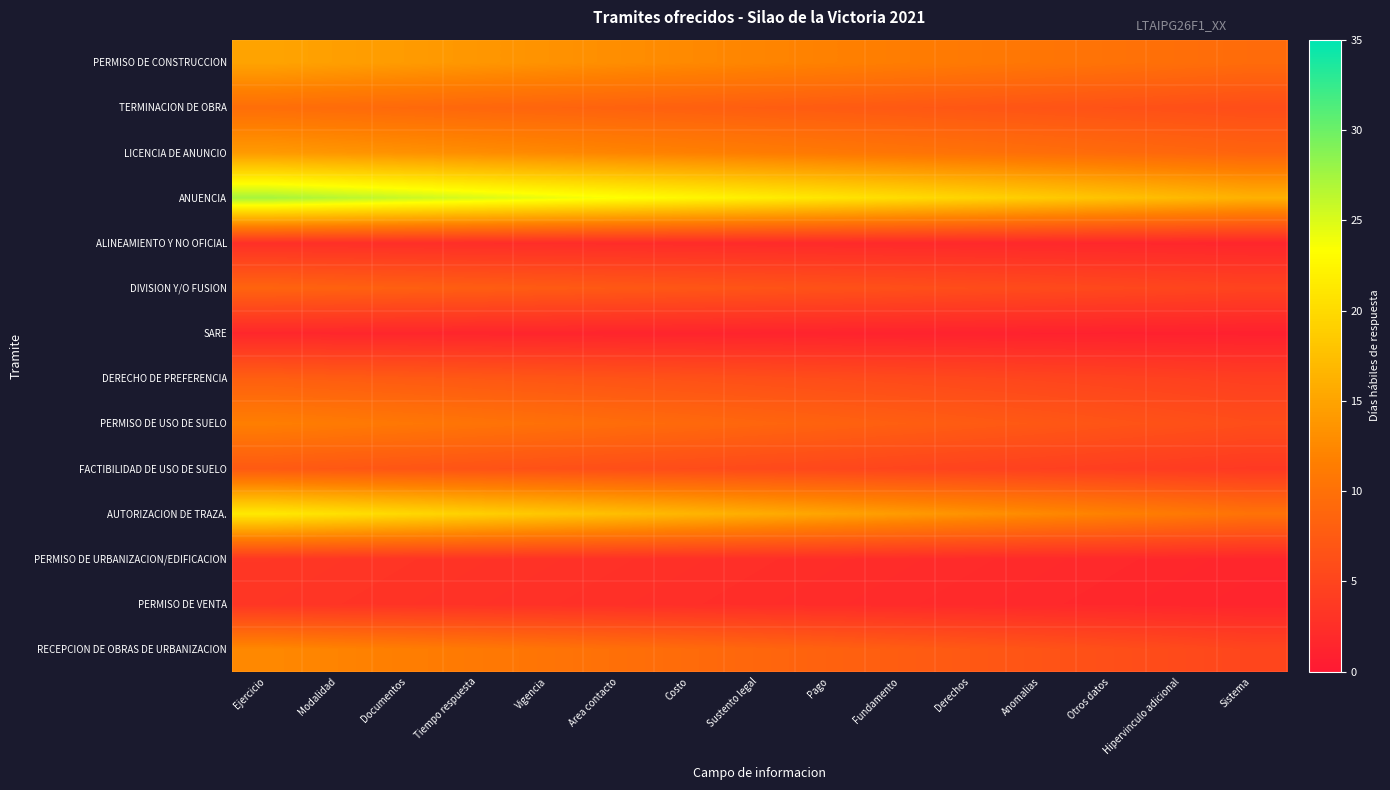

Which label corresponds to the largest value in the chart?

Ejercicio